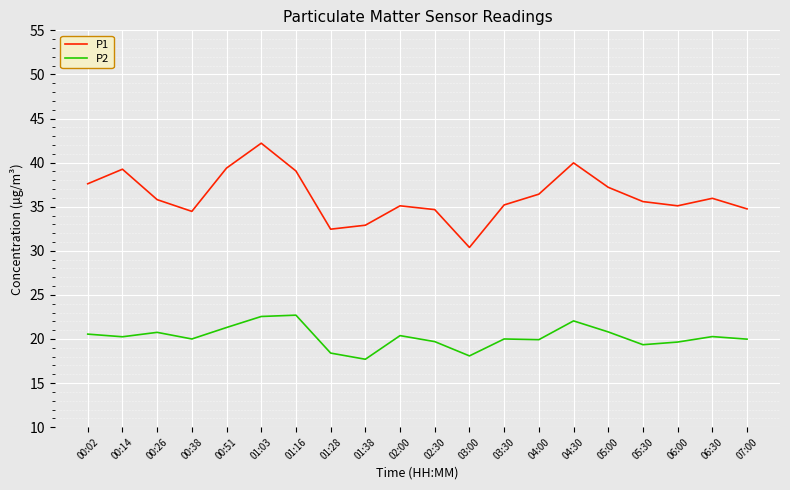

How many lines are shown in the chart?

2